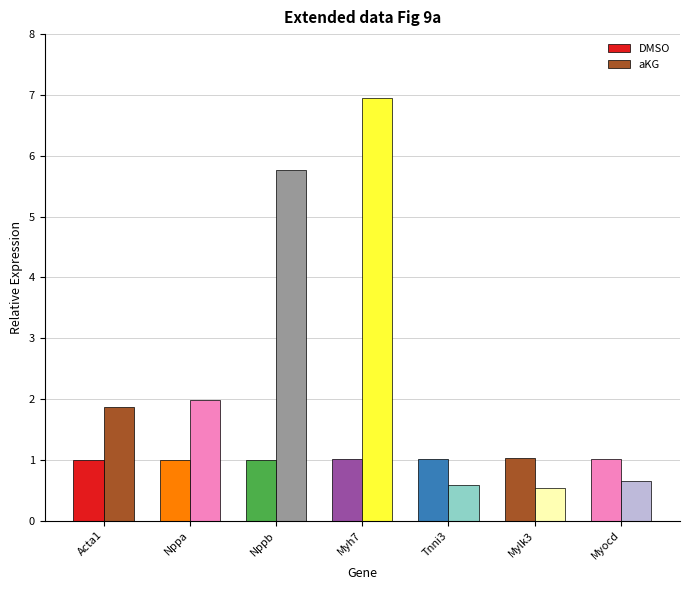

At how many categories does at least one series exceed 1?

7